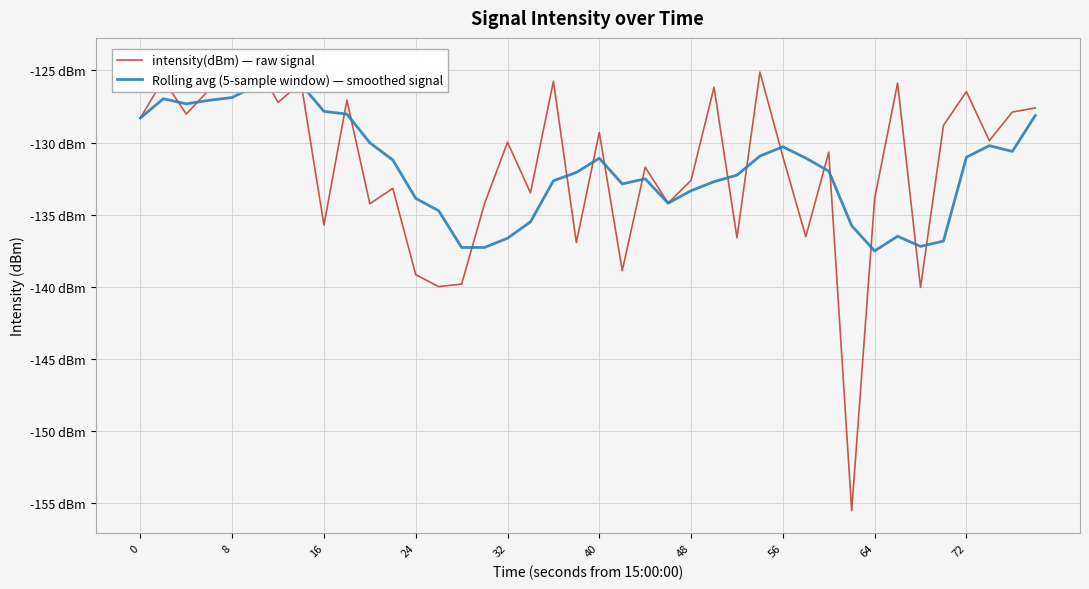

Reading left to right, what are all the values shown in this chart?

intensity(dBm) — raw signal: -128.3	-125.6	-128.0	-126.3	-126.1	-124.3	-127.2	-125.8	-135.7	-127.1	-134.2	-133.2	-139.2	-140.0	-139.8	-134.2	-130.0	-133.5	-125.7	-136.9	-129.3	-138.9	-131.7	-134.2	-132.6	-126.2	-136.6	-125.1	-131.0	-136.5	-130.7	-155.5	-133.9	-125.9	-140.0	-128.8	-126.5	-129.9	-127.9	-127.6
Rolling avg (5-sample window) — smoothed signal: -128.3	-127.0	-127.3	-127.1	-126.9	-126.1	-126.4	-126.0	-127.8	-128.0	-130.0	-131.2	-133.9	-134.7	-137.3	-137.3	-136.6	-135.5	-132.7	-132.1	-131.1	-132.9	-132.5	-134.2	-133.3	-132.7	-132.3	-130.9	-130.3	-131.1	-132.0	-135.8	-137.5	-136.5	-137.2	-136.8	-131.0	-130.2	-130.6	-128.1